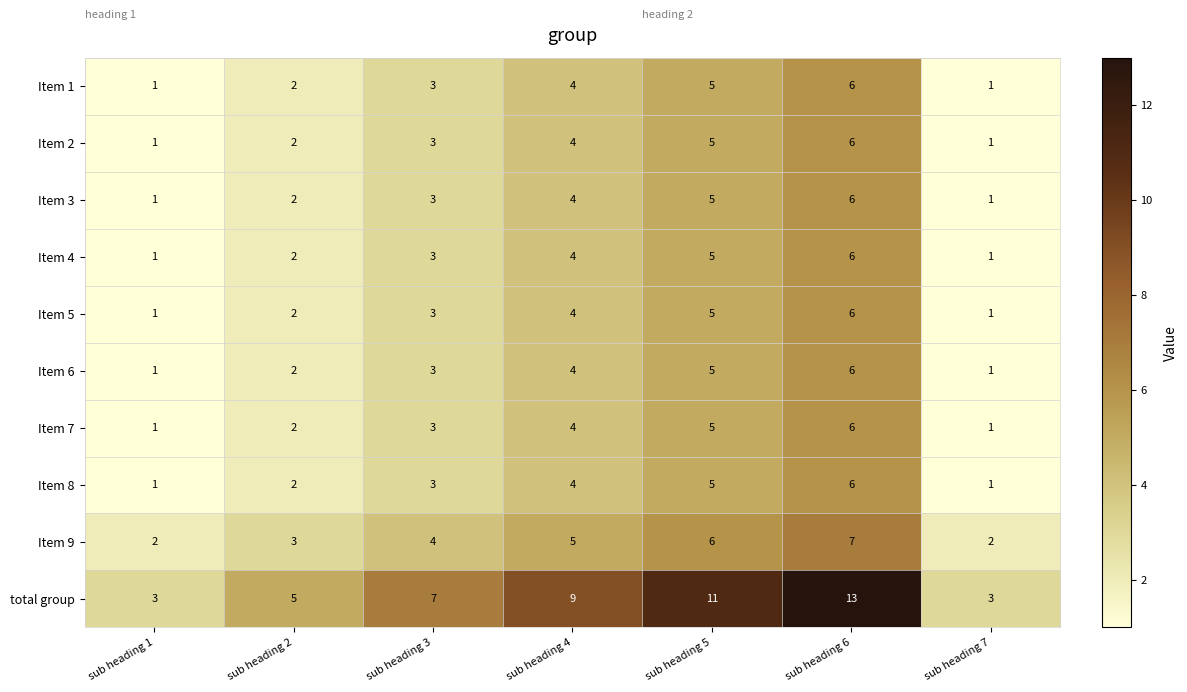

Which series has the widest spread of values?

total group